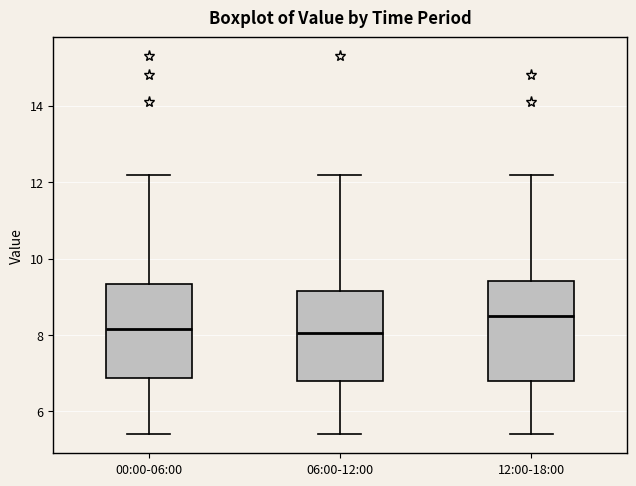

Reading left to right, read every box against the y-axis: the position of its median line, the range the box covers, and the ends of its whiskers. The values are not printed on the chart, so give them approximately, as read against the axis.

00:00-06:00: median 8.2, box 6.8 to 9.4, whiskers 5.4 to 12.2
06:00-12:00: median 8.0, box 6.8 to 9.2, whiskers 5.4 to 12.2
12:00-18:00: median 8.6, box 6.8 to 9.4, whiskers 5.4 to 12.2